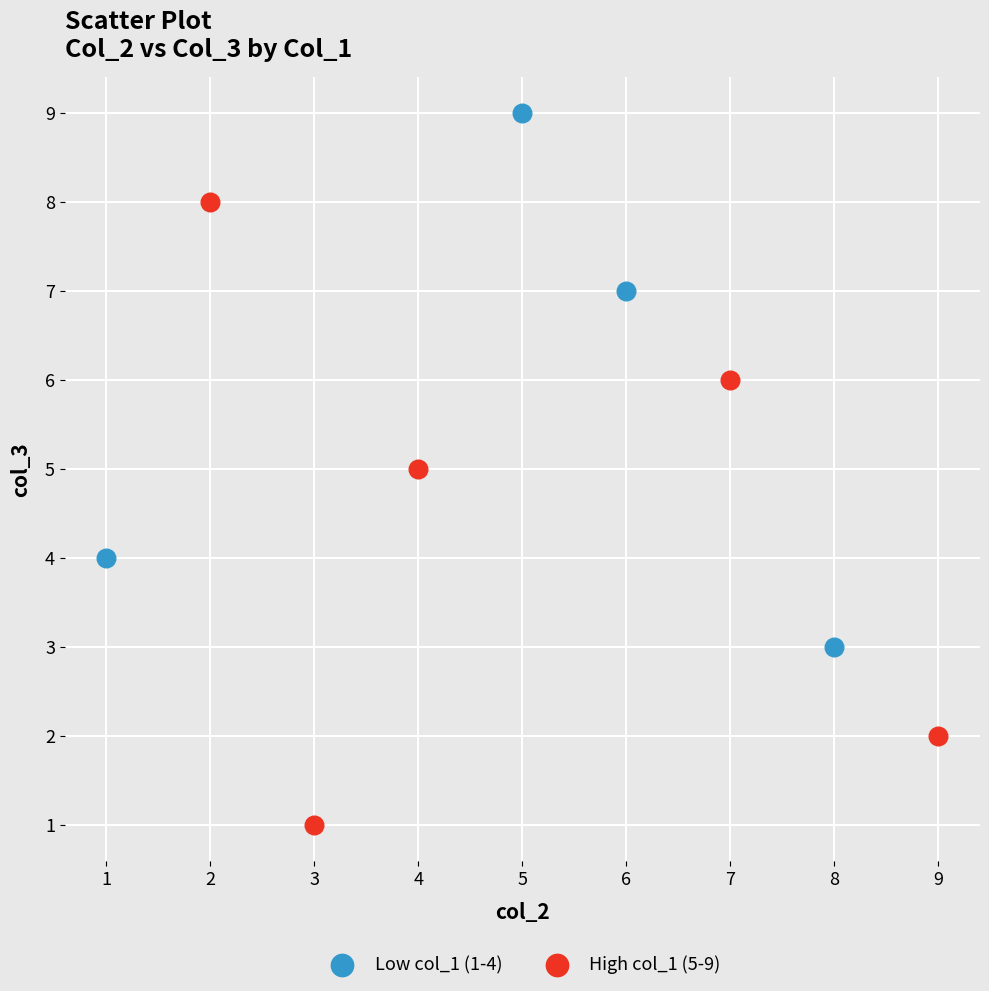

Which series contains the highest Y value?

Low col_1 (1-4)